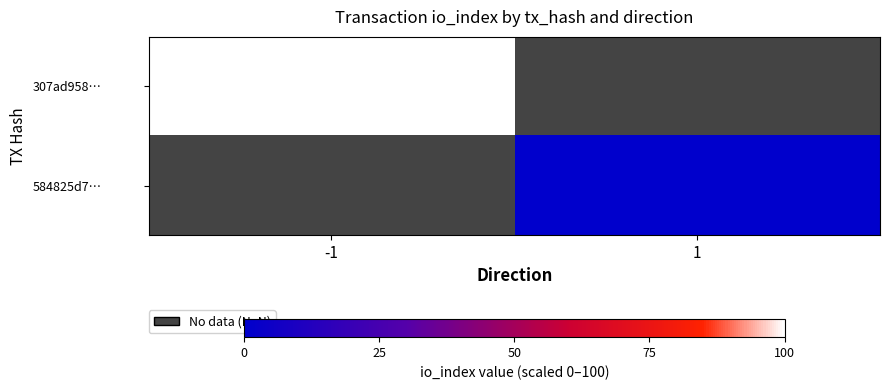

Is the value of 307ad958… at 1 greater than the value of 584825d7… at -1?

No